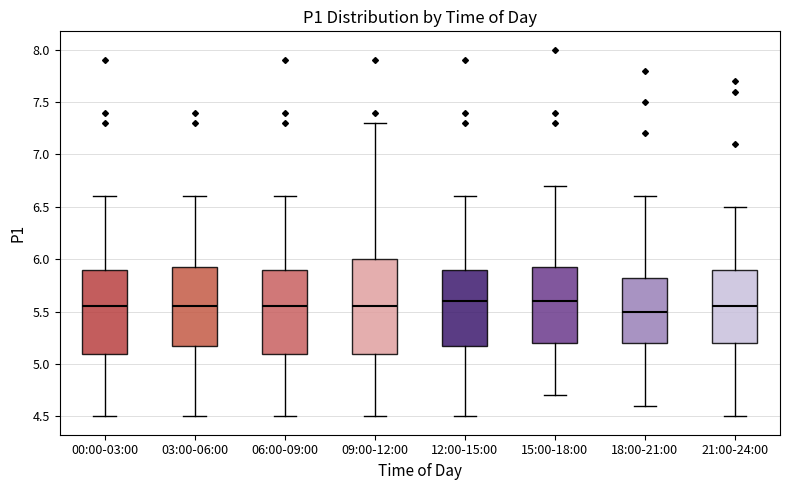

Which box is the tallest, from its lower edge to its upper edge?

09:00-12:00